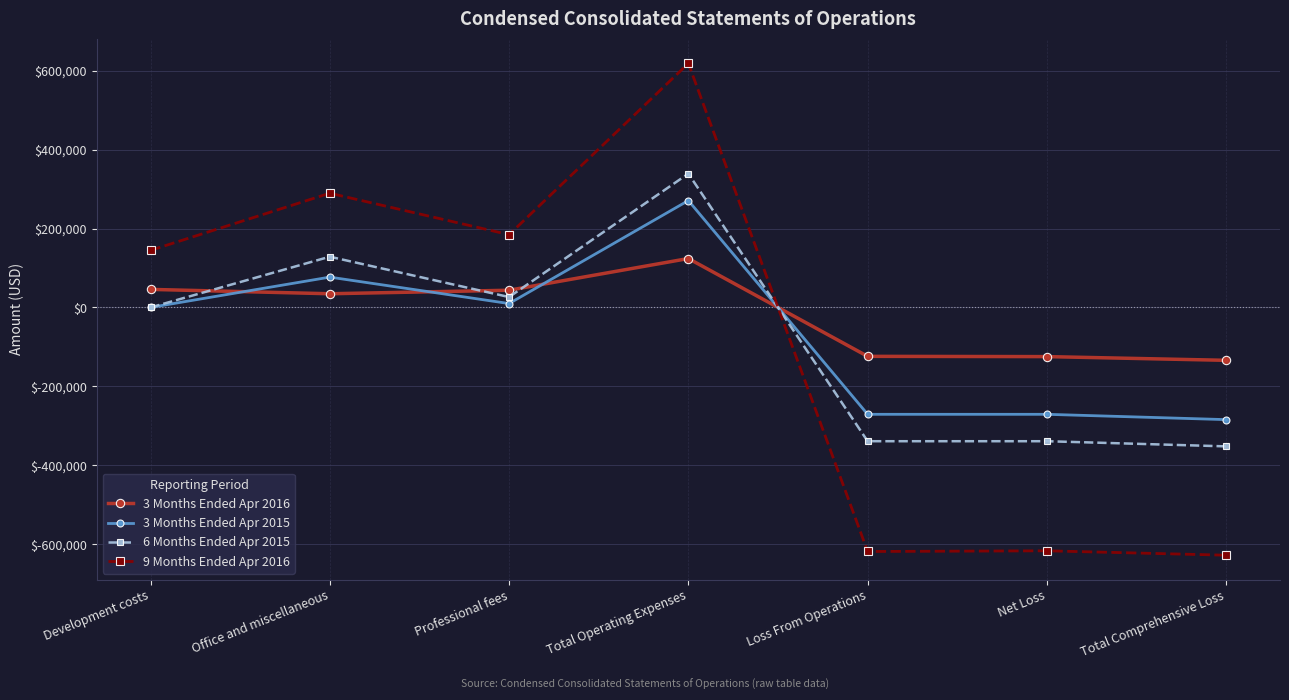

What is the highest value of the 9 Months Ended Apr 2016 series?

618666